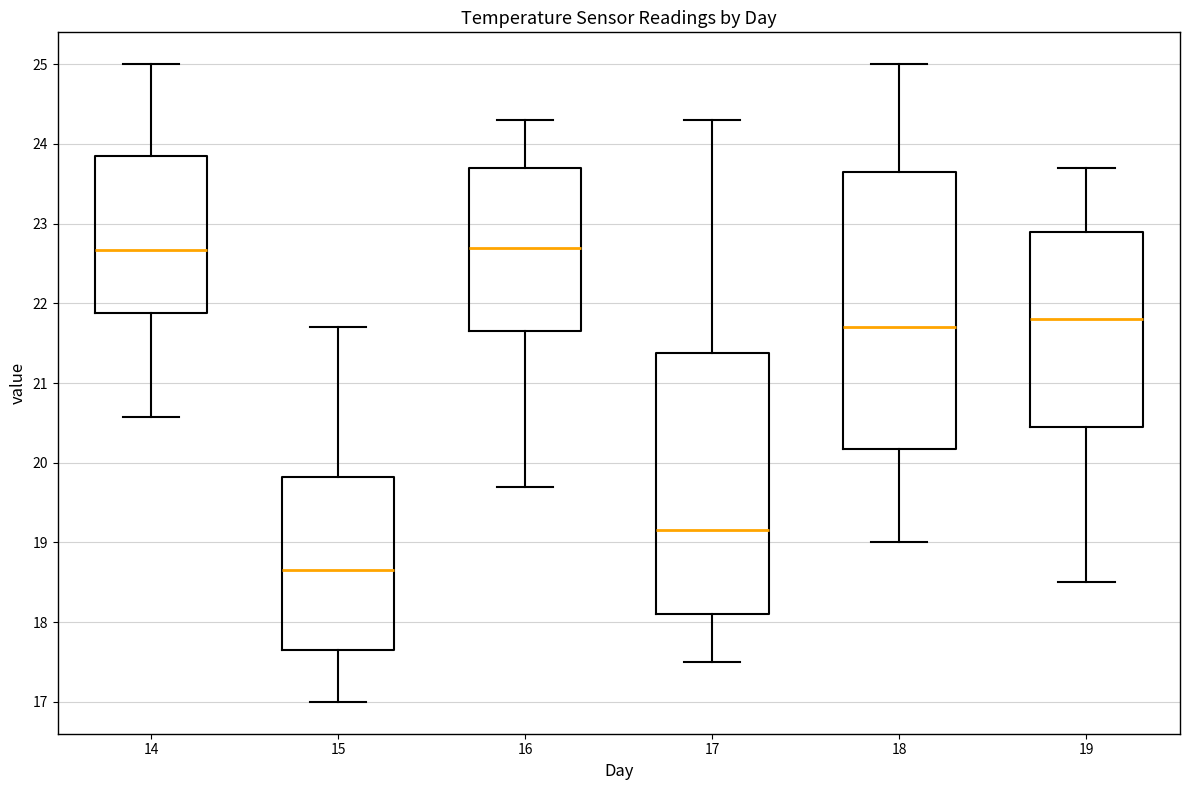

Reading left to right, transcribe this box plot: for each box, give where its median line is, the range the box spans, and where its two whiskers end, as read against the y-axis. The values are not printed on the chart, so give them approximately, as read against the axis.

14: median 22.7, box 21.9 to 23.8, whiskers 20.6 to 25.0
15: median 18.7, box 17.7 to 19.8, whiskers 17.0 to 21.7
16: median 22.7, box 21.7 to 23.7, whiskers 19.7 to 24.3
17: median 19.2, box 18.1 to 21.4, whiskers 17.5 to 24.3
18: median 21.7, box 20.2 to 23.7, whiskers 19.0 to 25.0
19: median 21.8, box 20.5 to 22.9, whiskers 18.5 to 23.7